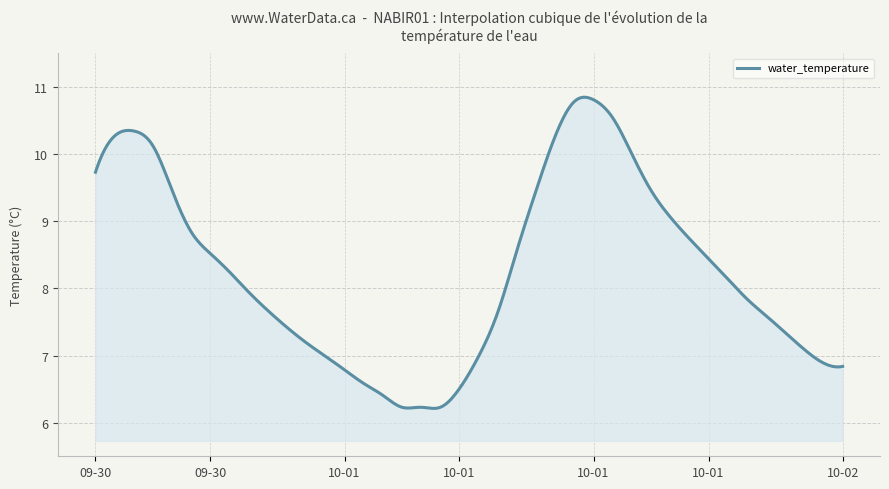

What is the difference between the maximum and minimum values?

4.6